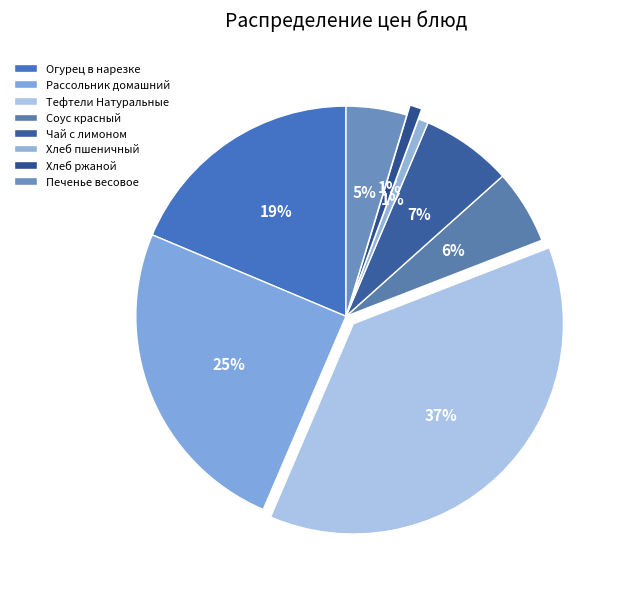

Count the number of slices in the pie.

8